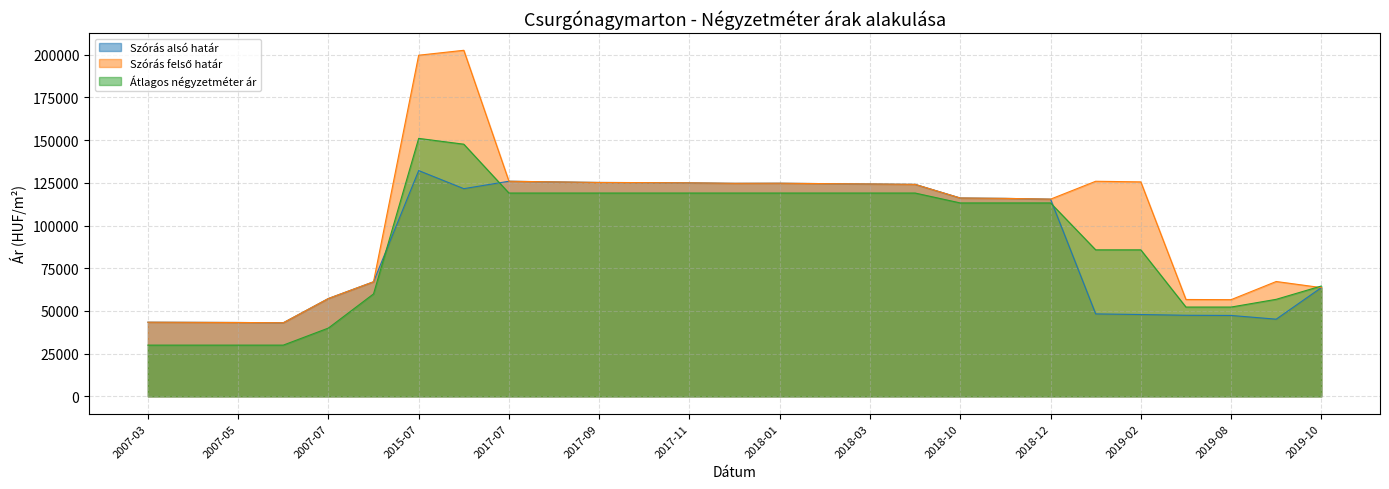

Is it true that Szórás felső határ equals 125943 at 2019-01?

True